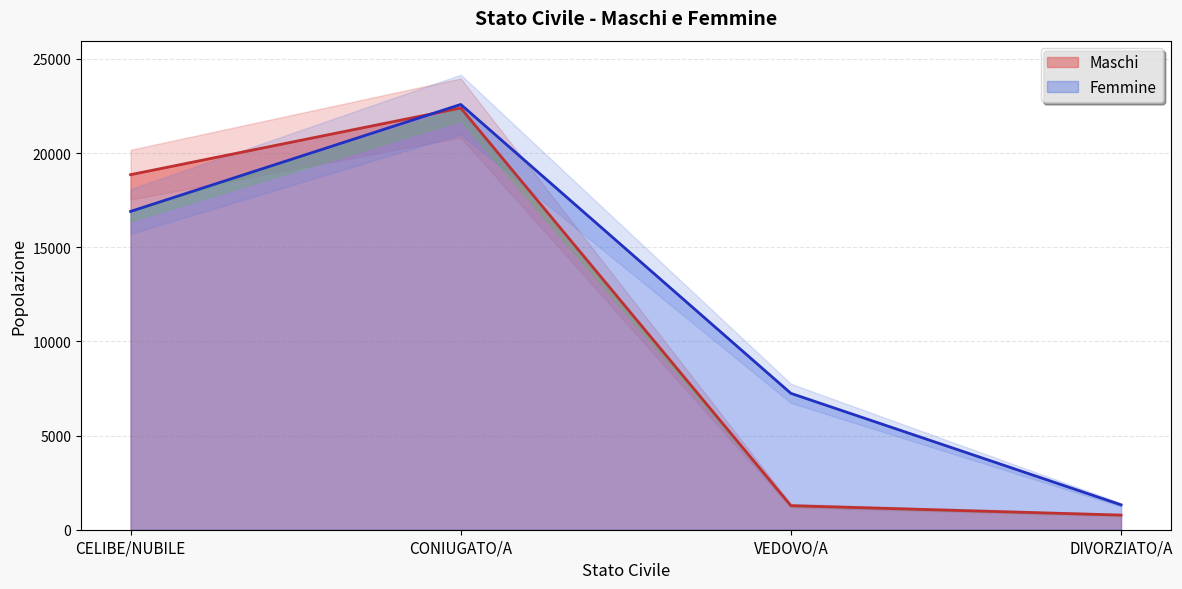

What is the approximate value of Maschi at CELIBE/NUBILE?

18855